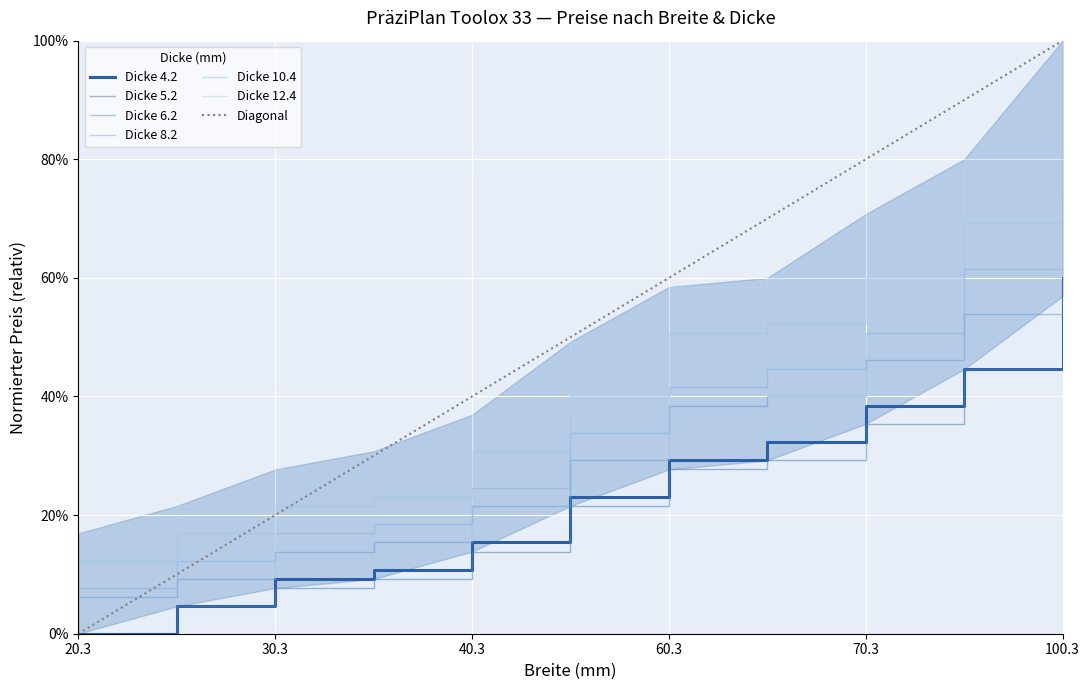

True or false: Dicke 5.2 and Dicke 4.2 intersect in this chart.

False